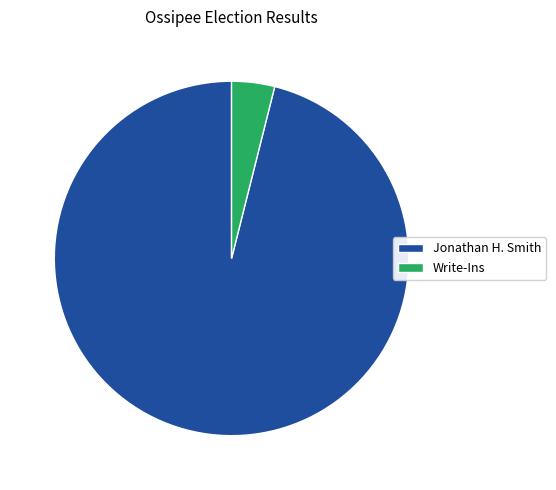

Approximately how many times larger is the value at Jonathan H. Smith compared to Write-Ins?

24.5